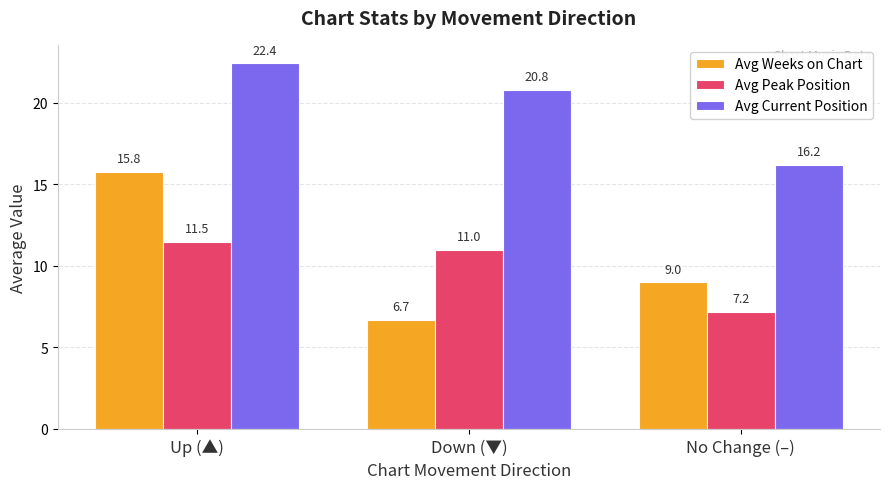

Where is Avg Weeks on Chart nearest to the value 11?

No Change (–)